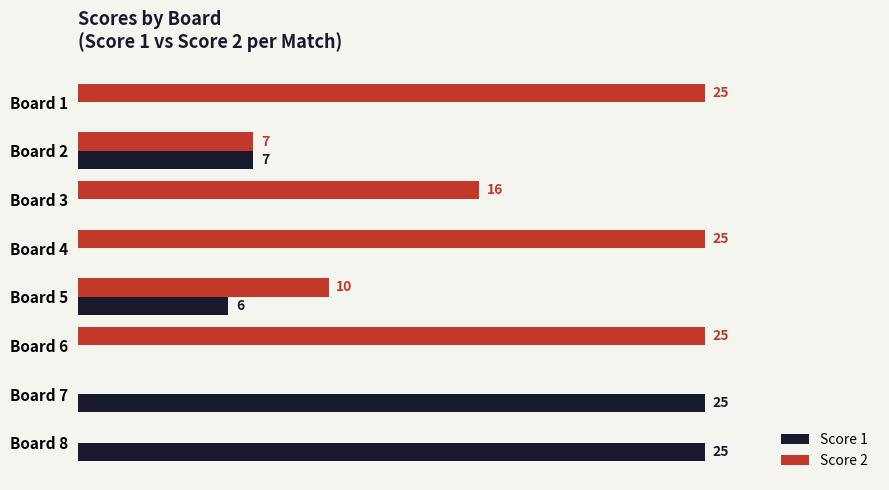

Which series has the largest total across all categories?

Score 2